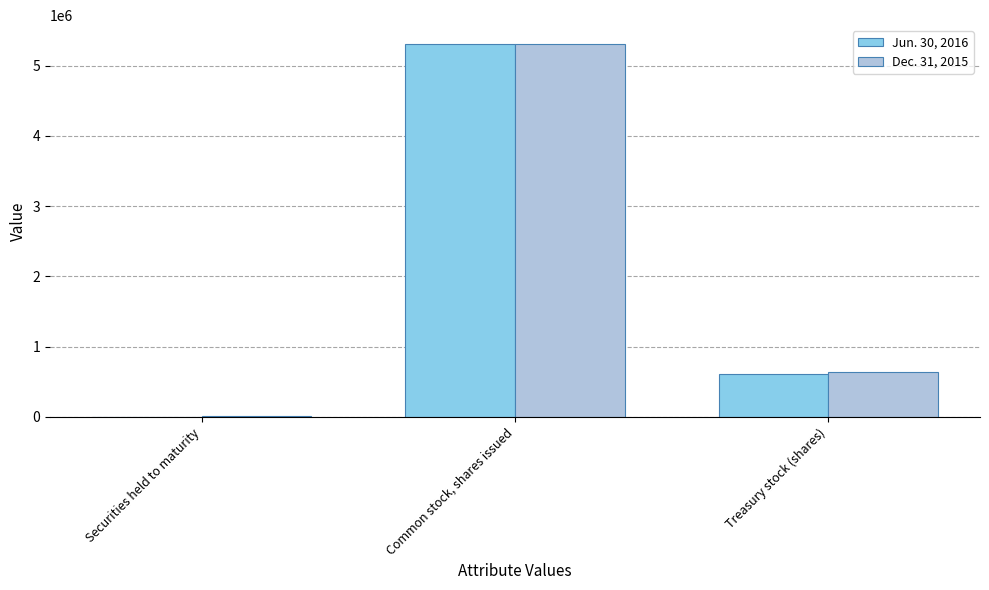

At which category is the sum across all series the highest?

Common stock, shares issued